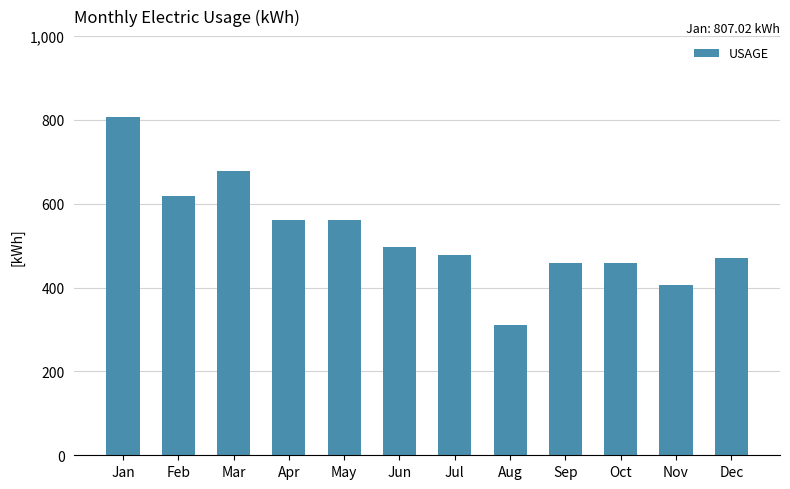

At which category does the chart reach its peak across all series?

Jan